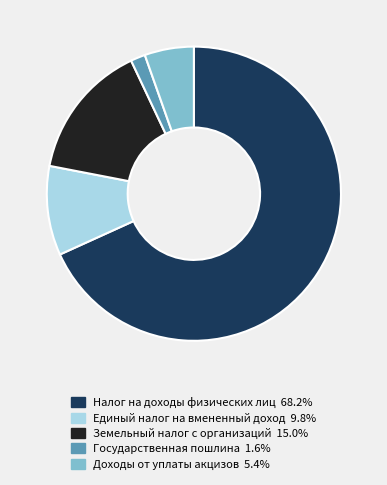

Between Единый налог на вмененный доход and Земельный налог с организаций, which is larger?

Земельный налог с организаций